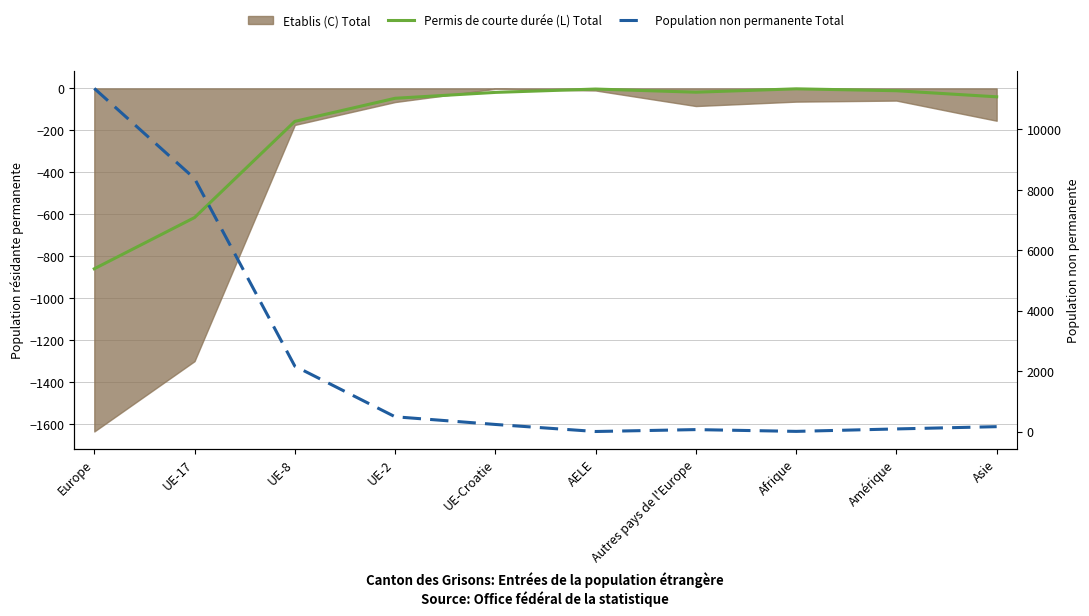

What is the label of the 5th point from the right?

AELE